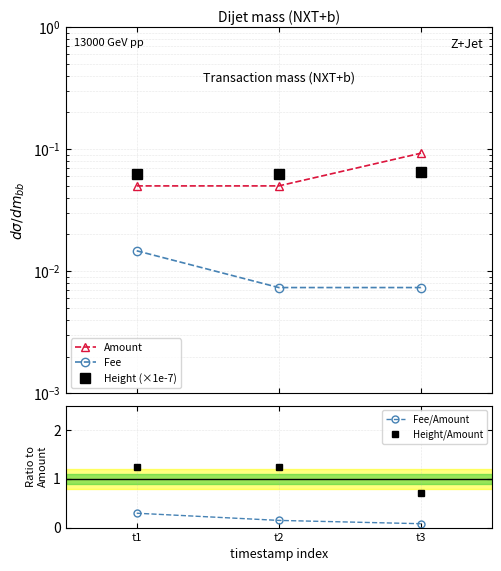

What is the sum of all Amount values?

0.2